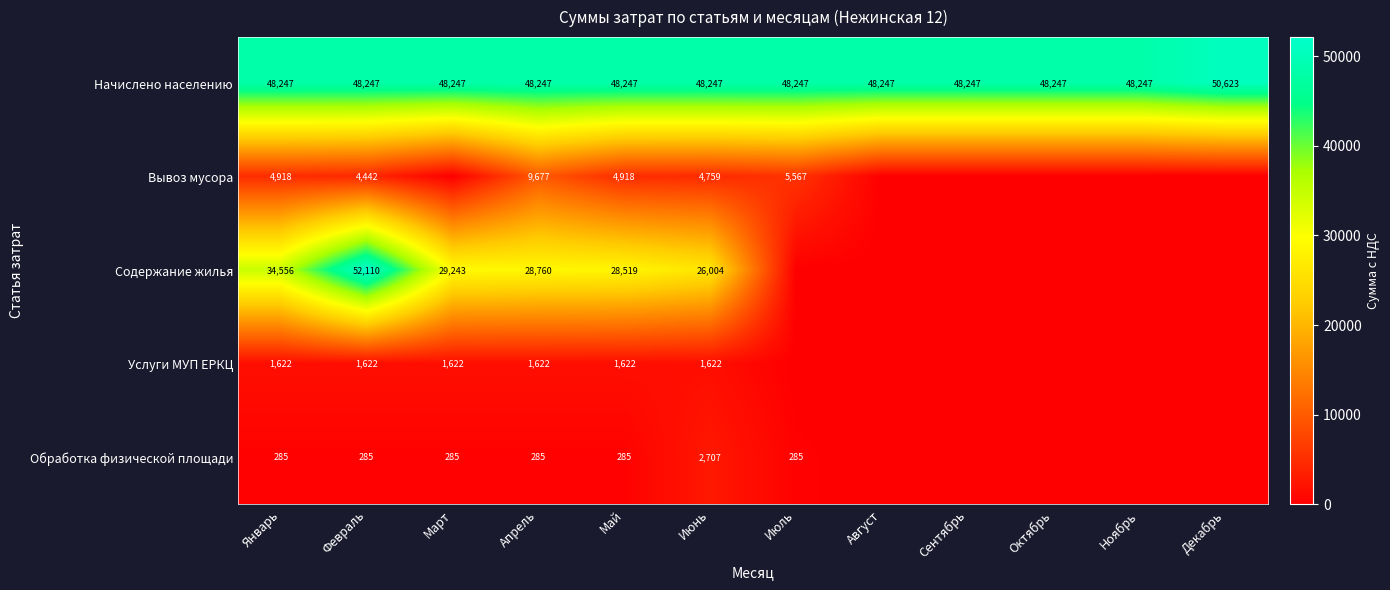

Rank the series at Апрель from lowest to highest value.

Обработка физической площади, Услуги МУП ЕРКЦ, Вывоз мусора, Содержание жилья, Начислено населению